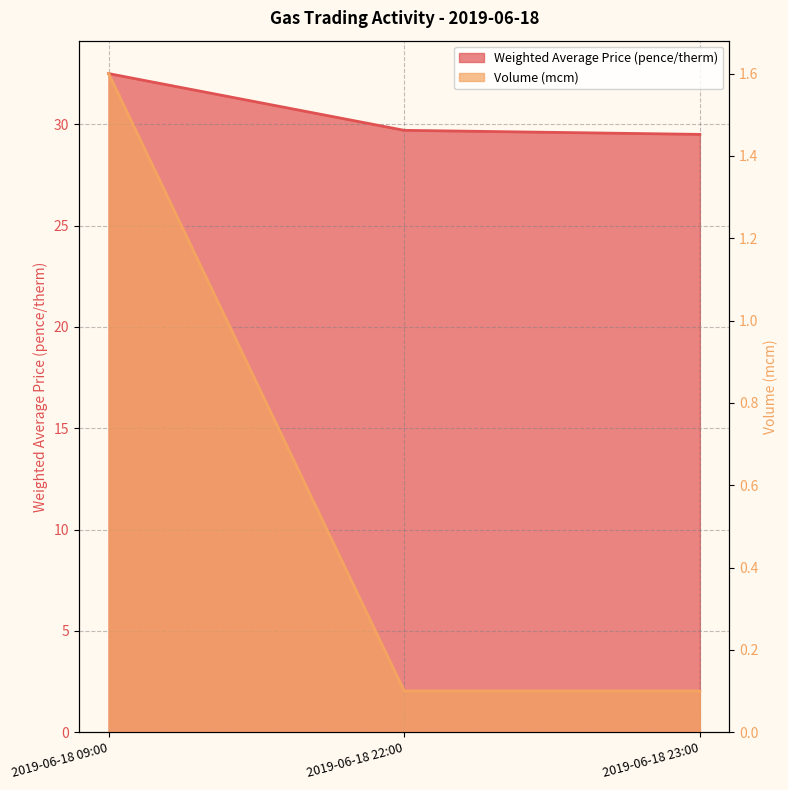

Reading left to right, extract all data points from this chart.

Weighted Average Price (pence/therm): 32.5	29.7	29.5
Volume (mcm): 1.6	0.1	0.1